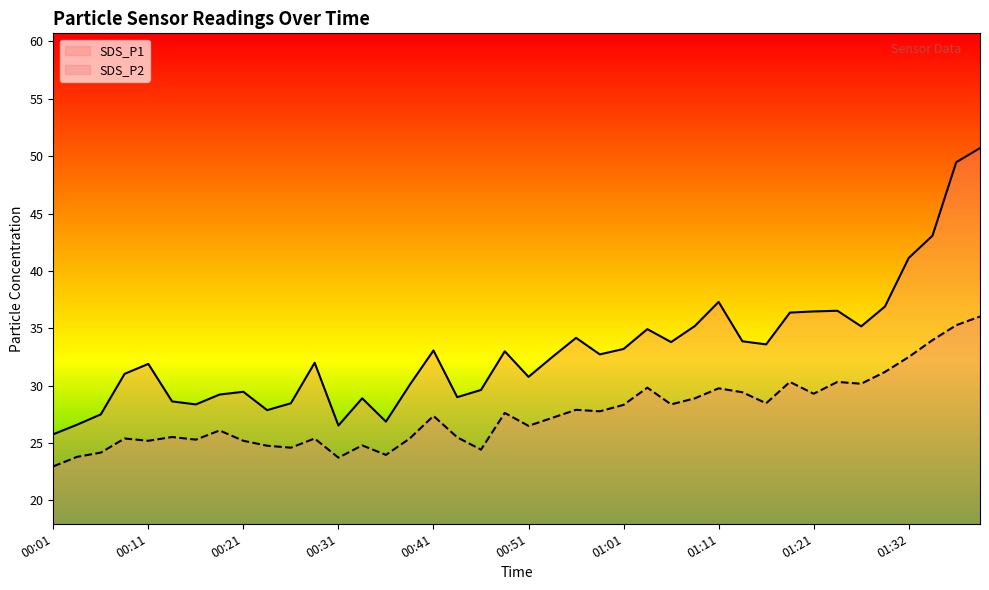

True or false: SDS_P2 and SDS_P1 cross at least once.

False